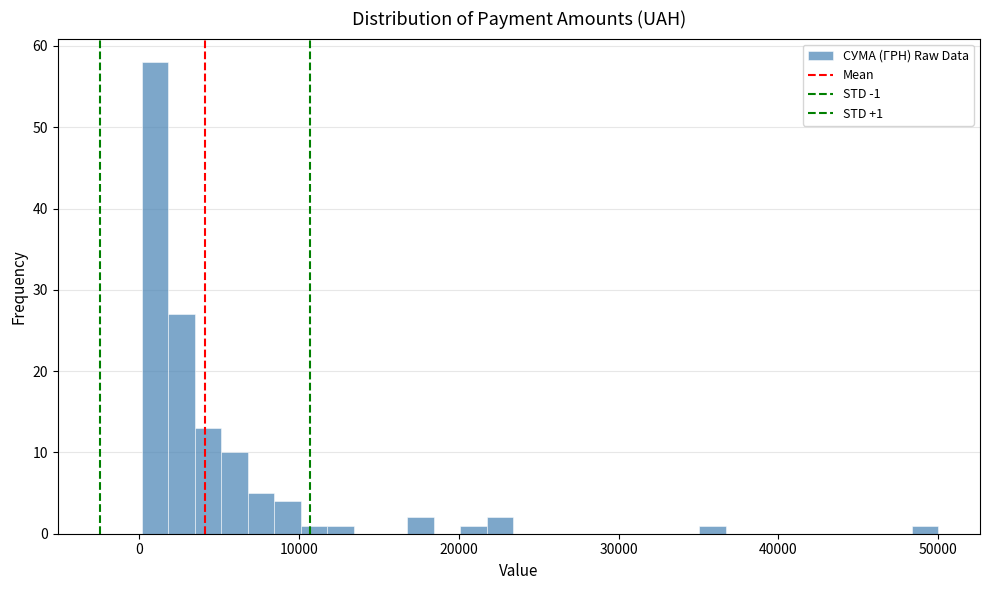

Around what value on the x-axis is the tallest bar? Give the approximate position of its centre, as read against the axis.

1000